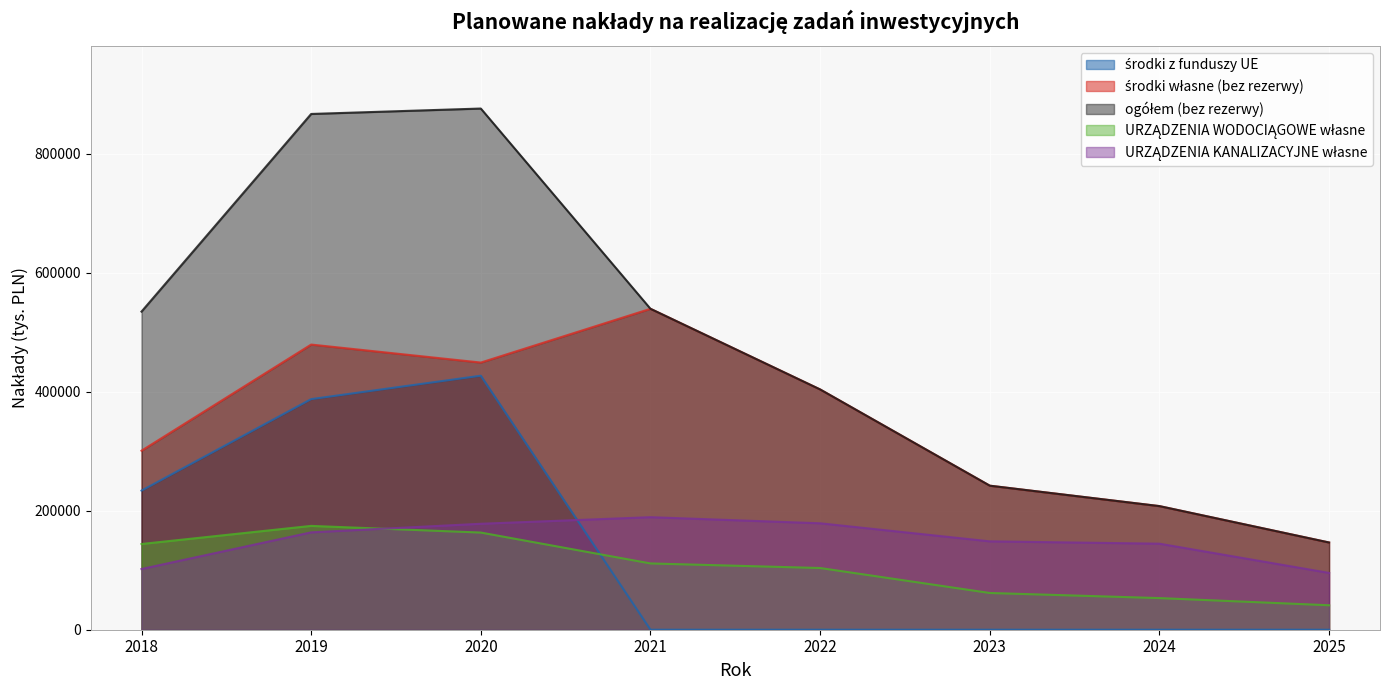

At which label is ogółem (bez rezerwy) closest to 511236?

2018